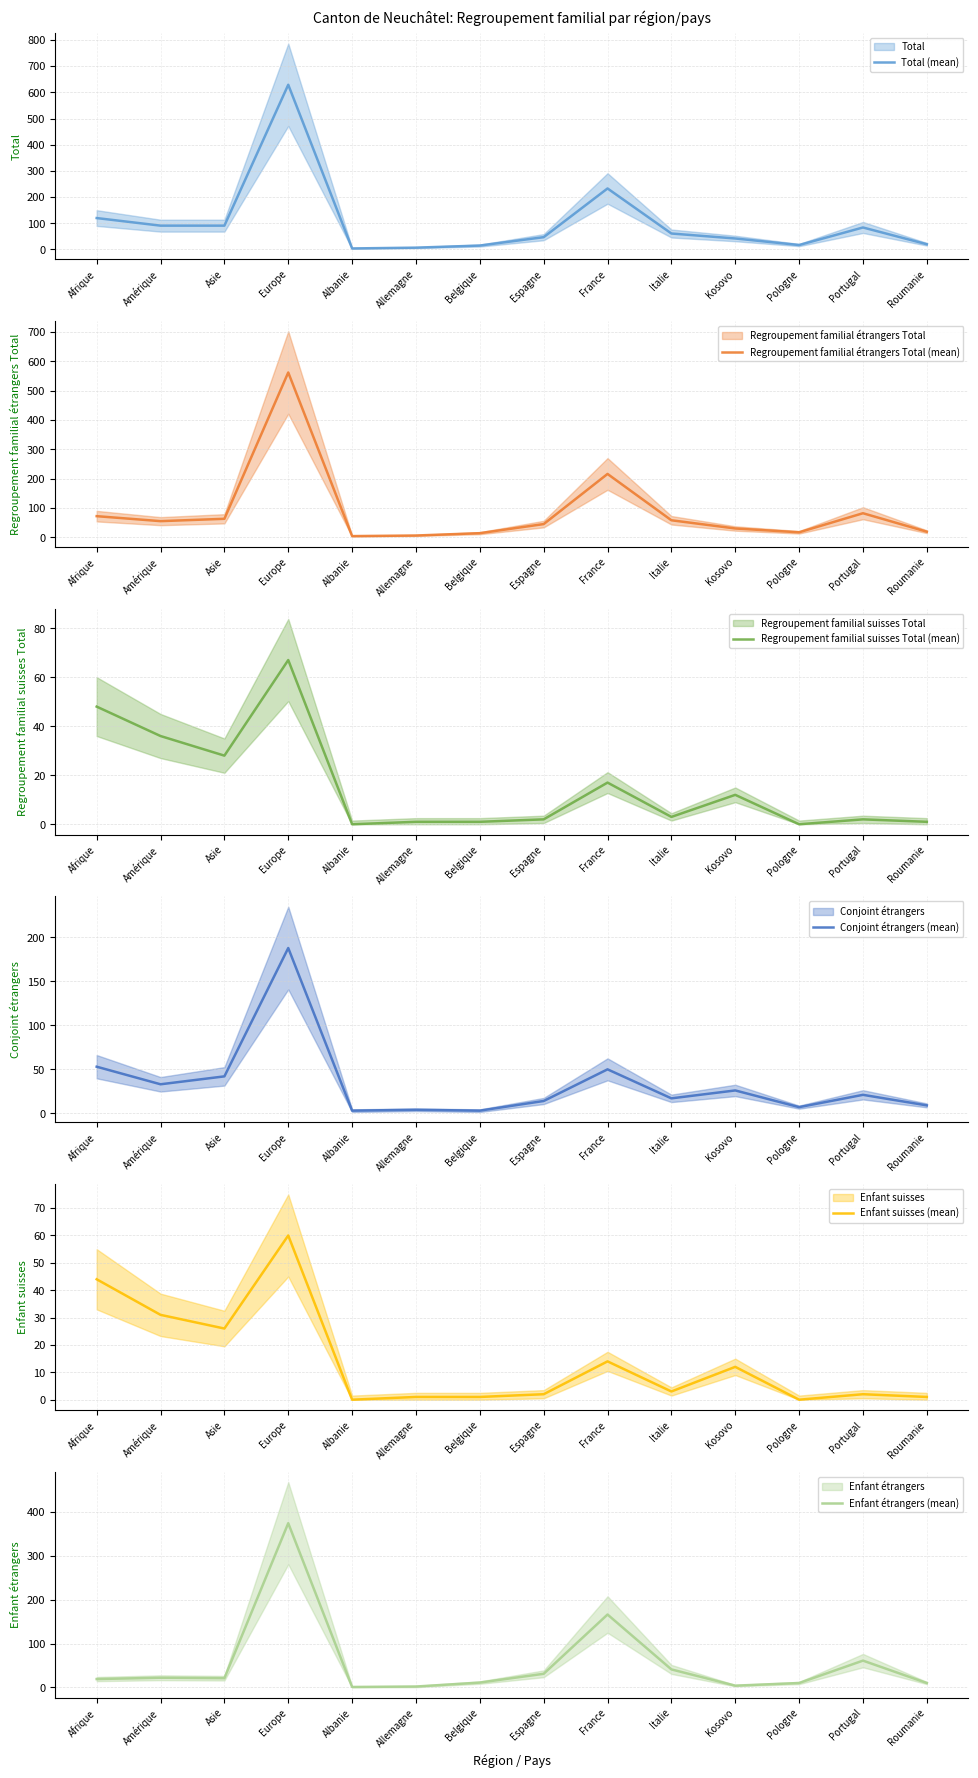

Where is the first local minimum for Conjoint étrangers (mean)?

Amérique